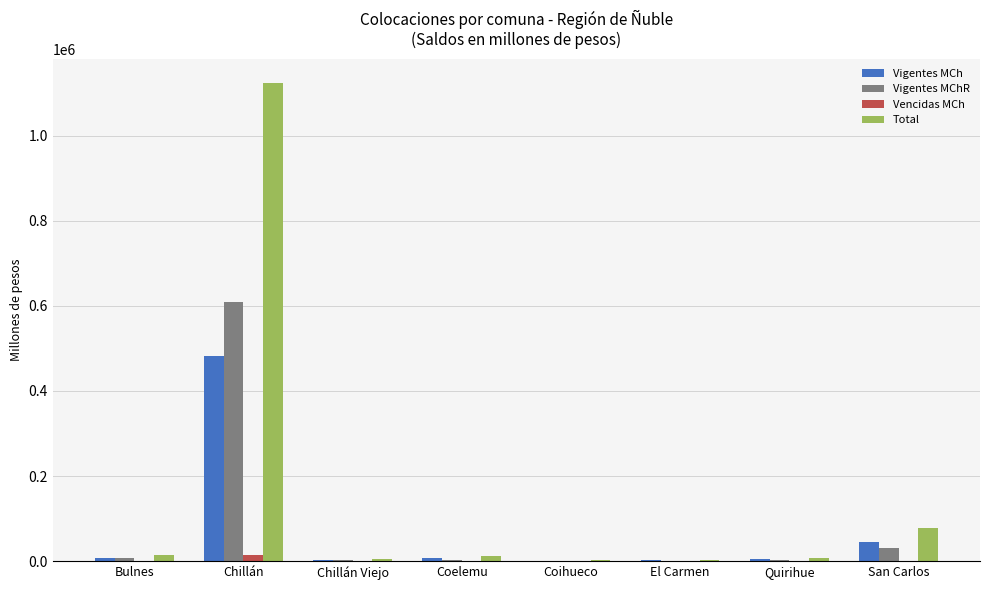

Is the value of Vigentes MCh at Quirihue greater than the value of Vigentes MChR at San Carlos?

No